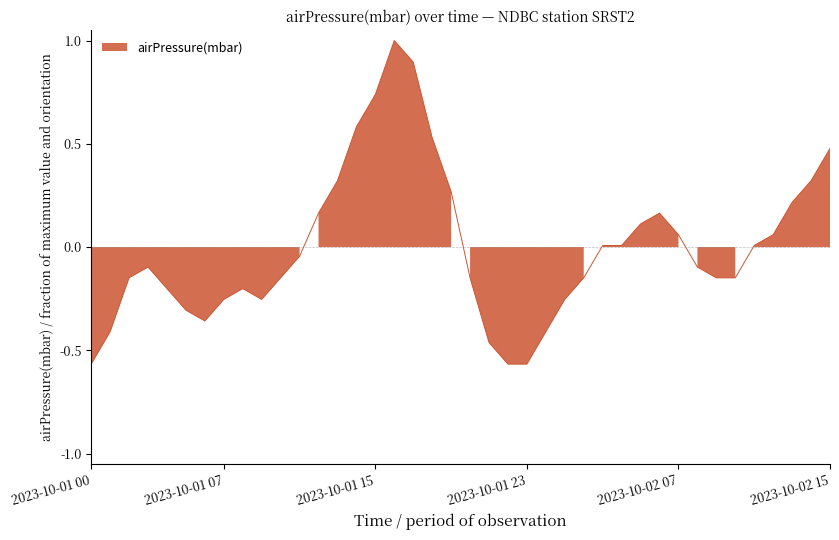

Reading right to left, list all the values displayed in this chart.

0.5	0.3	0.2	0.1	0.0	-0.1	-0.1	-0.1	0.1	0.2	0.1	0.0	0.0	-0.1	-0.3	-0.4	-0.6	-0.6	-0.5	-0.1	0.3	0.5	0.9	1.0	0.7	0.6	0.3	0.2	-0.0	-0.1	-0.3	-0.2	-0.3	-0.4	-0.3	-0.2	-0.1	-0.1	-0.4	-0.6